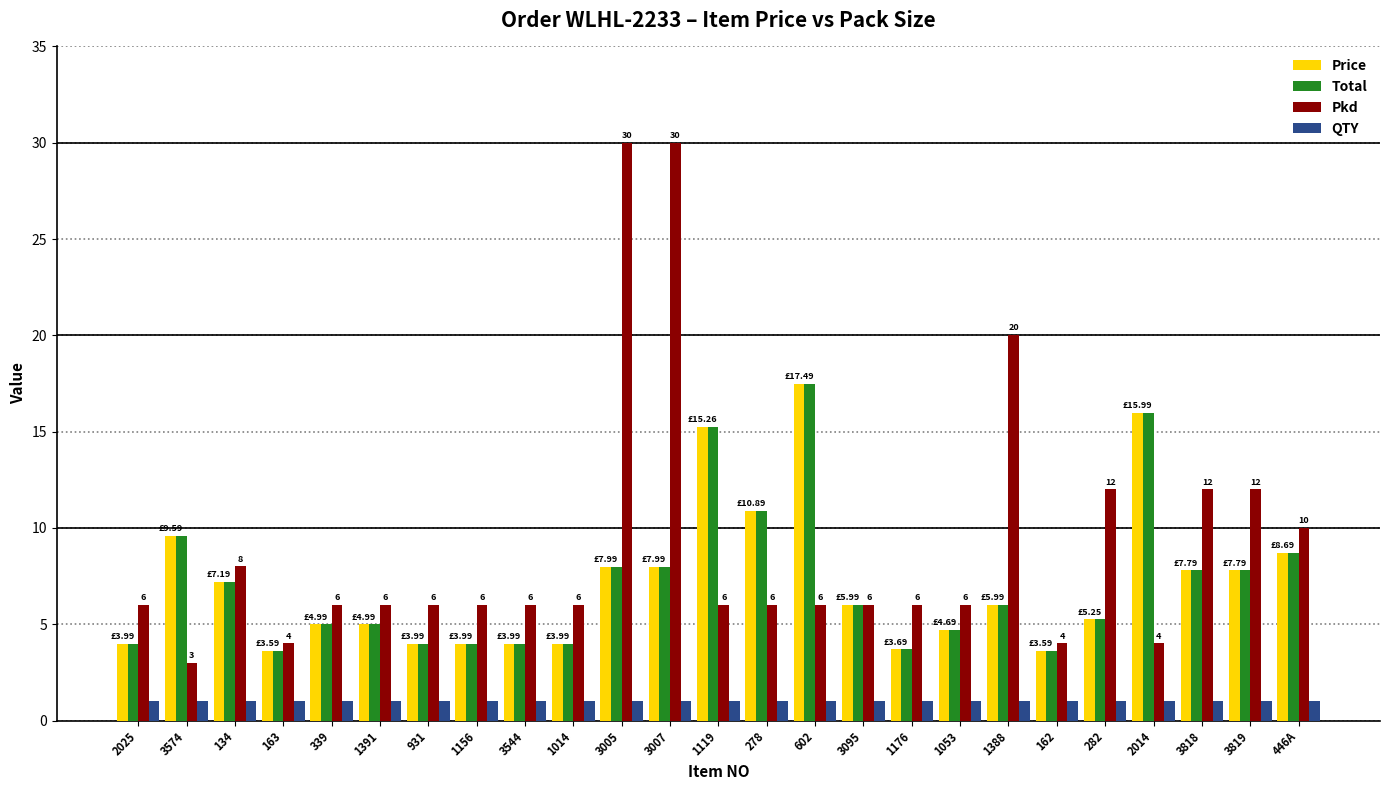

Which series has the largest range (max minus min)?

Pkd